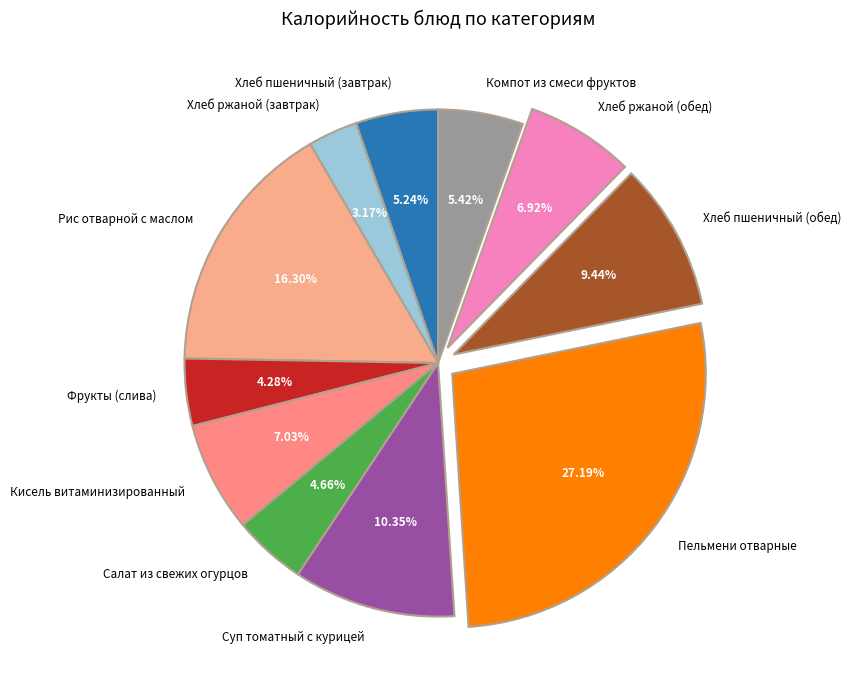

What is the largest slice in the pie chart?

Пельмени отварные